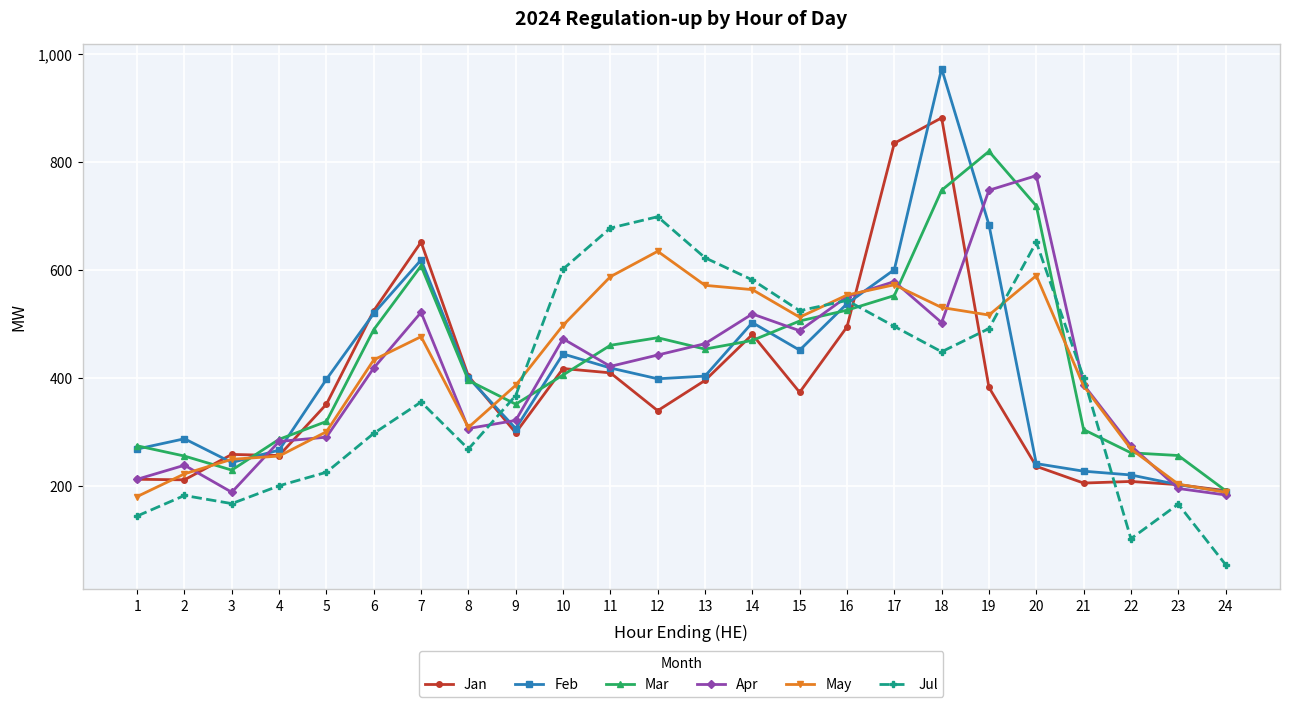

True or false: Apr has more than 0 interior local peaks.

True